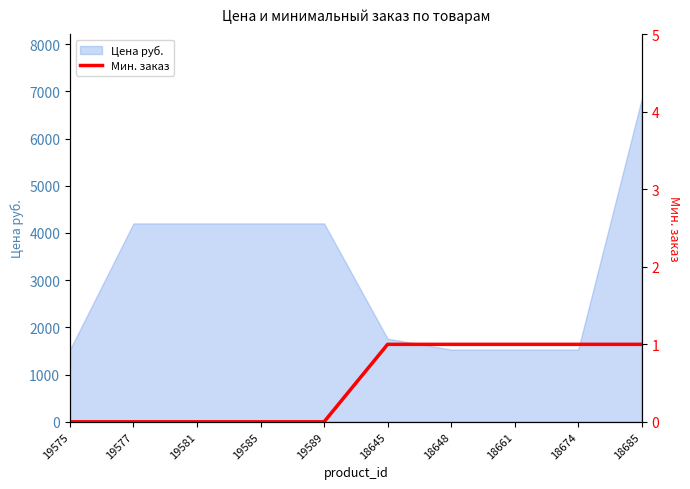

How many values are below 1?

5